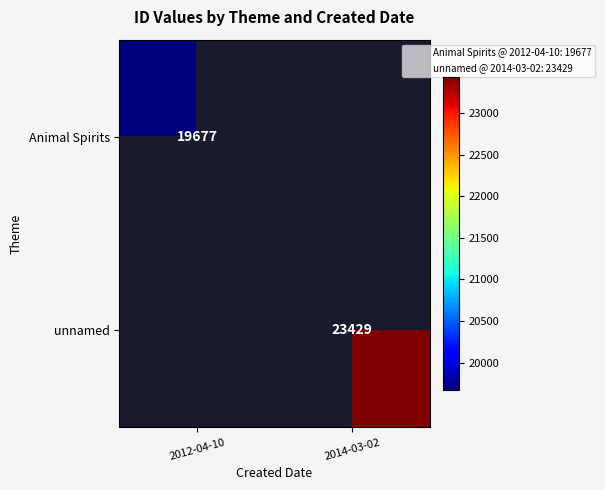

True or false: unnamed has a value of 40441.6 at 2014-03-02.

False